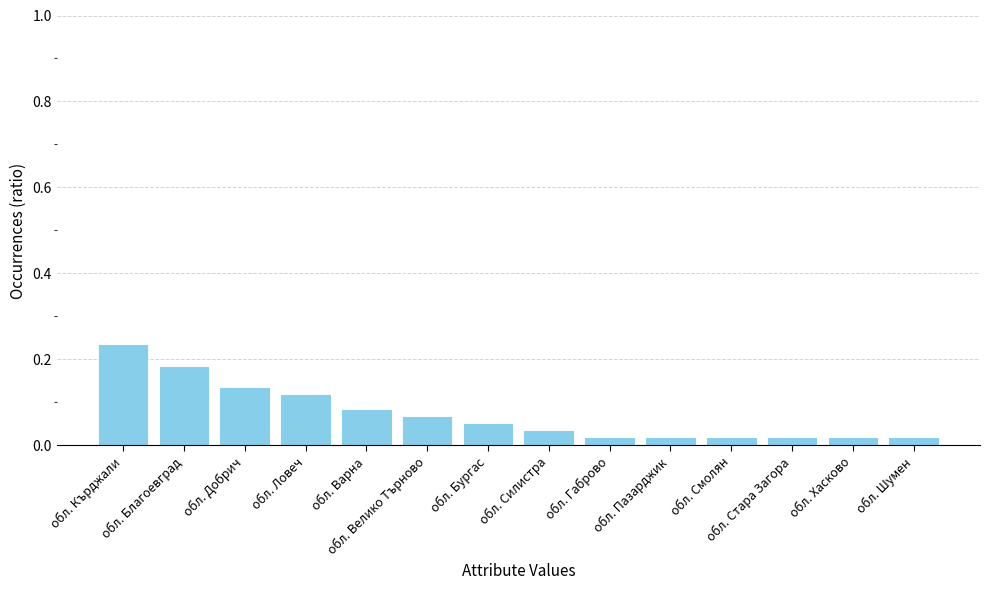

What is the sum of all values?

1.0